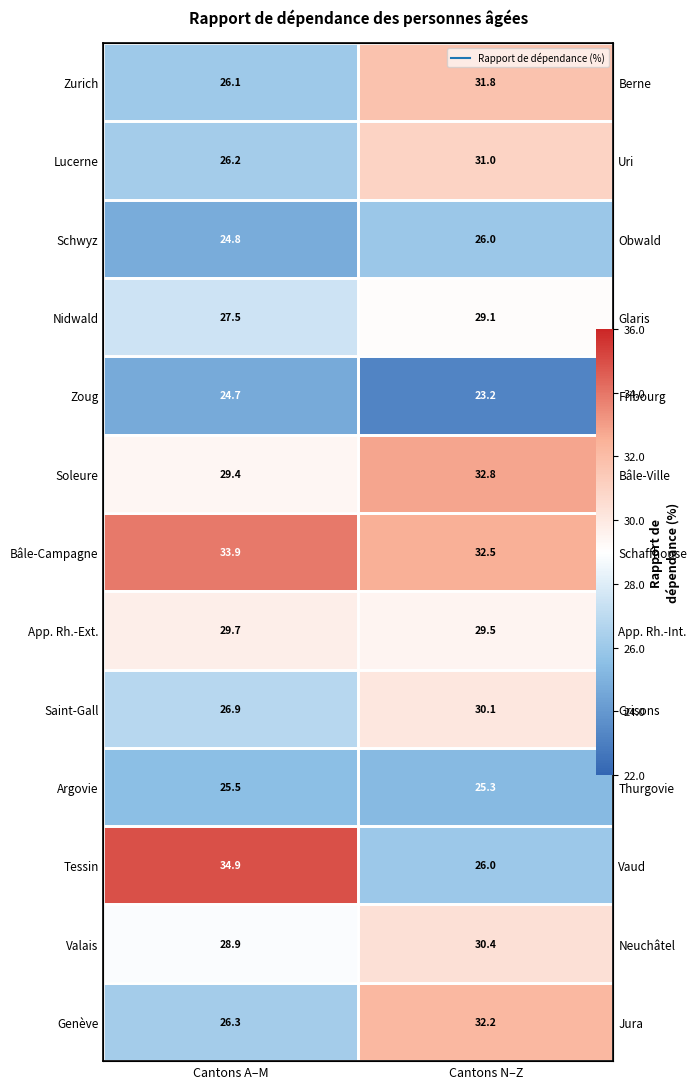

What is the lowest value of the App. Rh.-Ext. series?

29.5